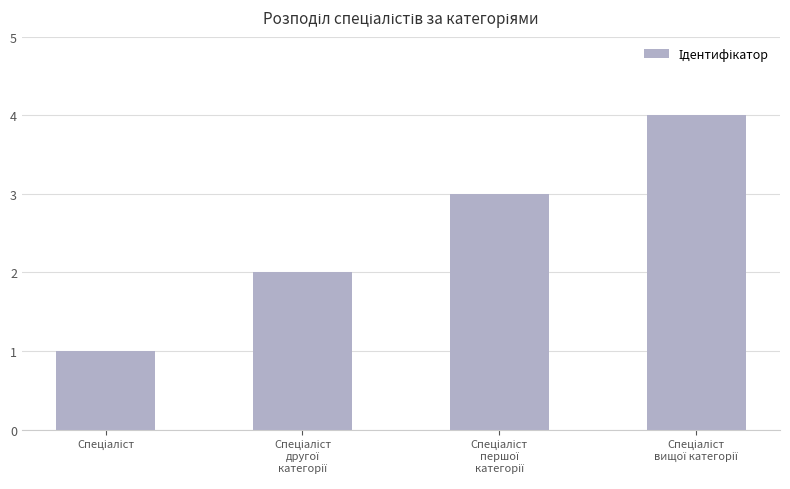

What is the sum of all values?

10